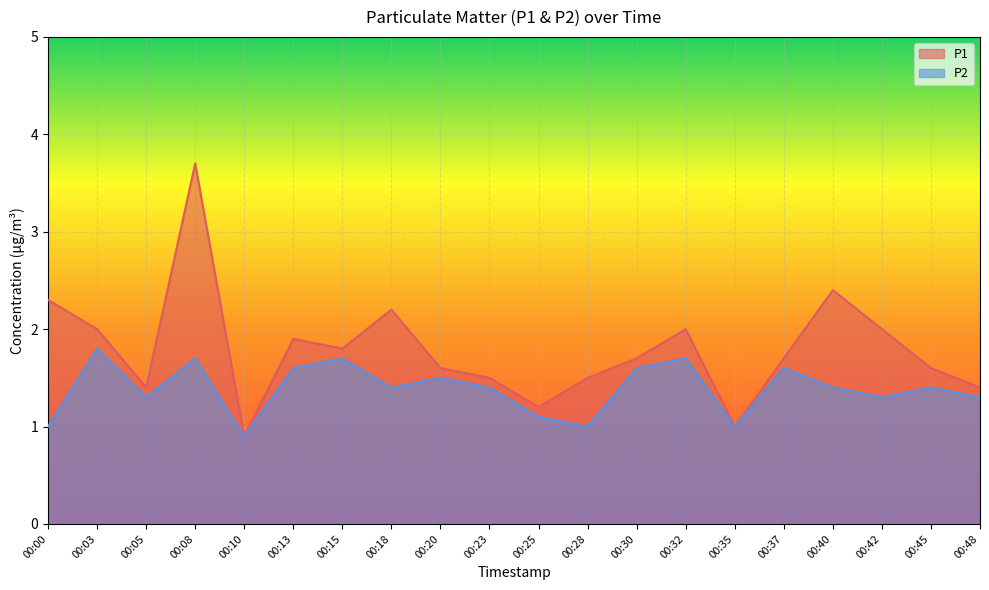

Which series has the widest spread of values?

P1